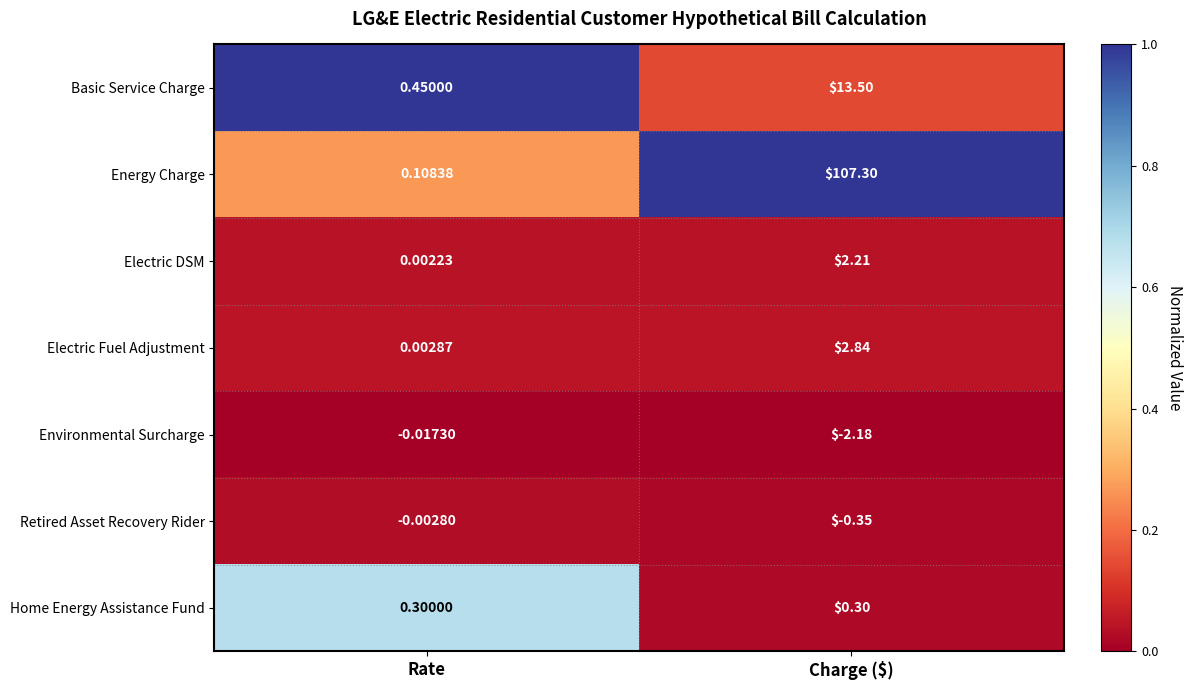

Where does the Energy Charge series first go above 107?

Charge ($)